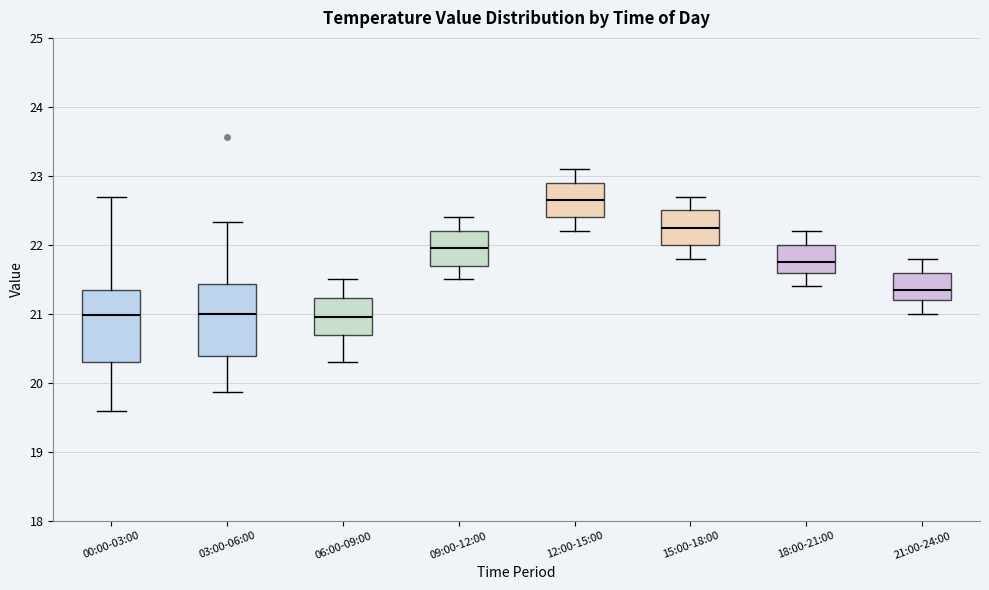

Where is the upper edge of the box for 09:00-12:00 on the y-axis? The values are not printed on the chart, so give them approximately, as read against the axis.

22.2